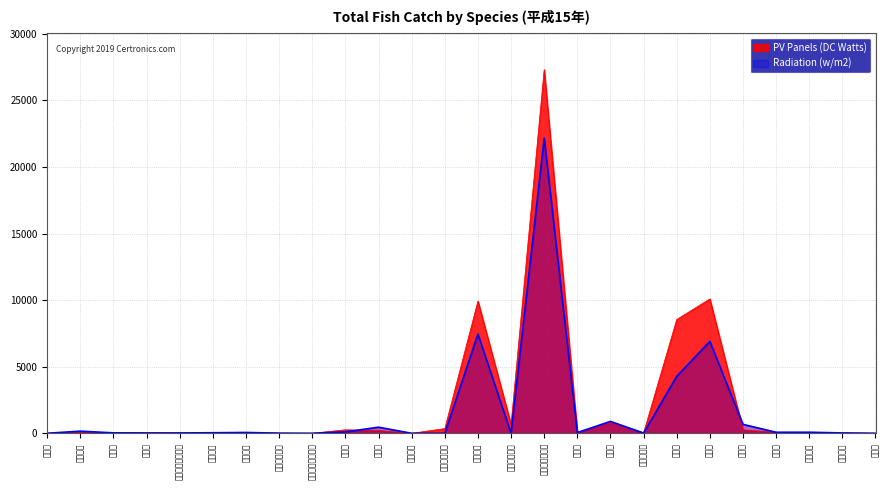

At which category is the sum across all series the highest?

かたくちいわし